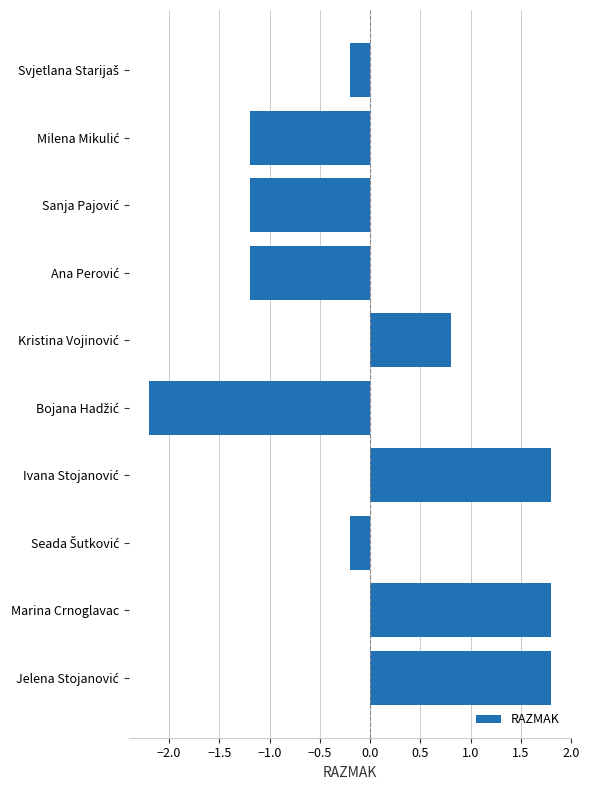

What is the difference between the second highest and second lowest values?

3.0